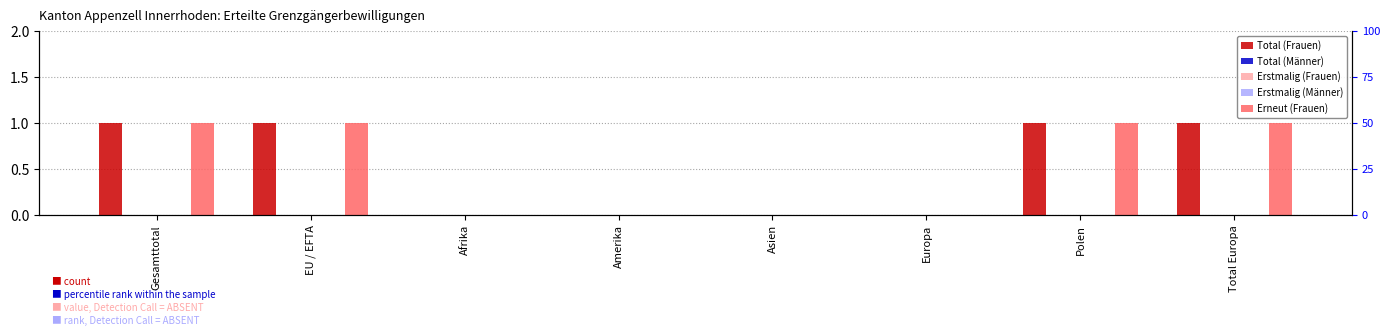

At how many categories does at least one series exceed 0?

4